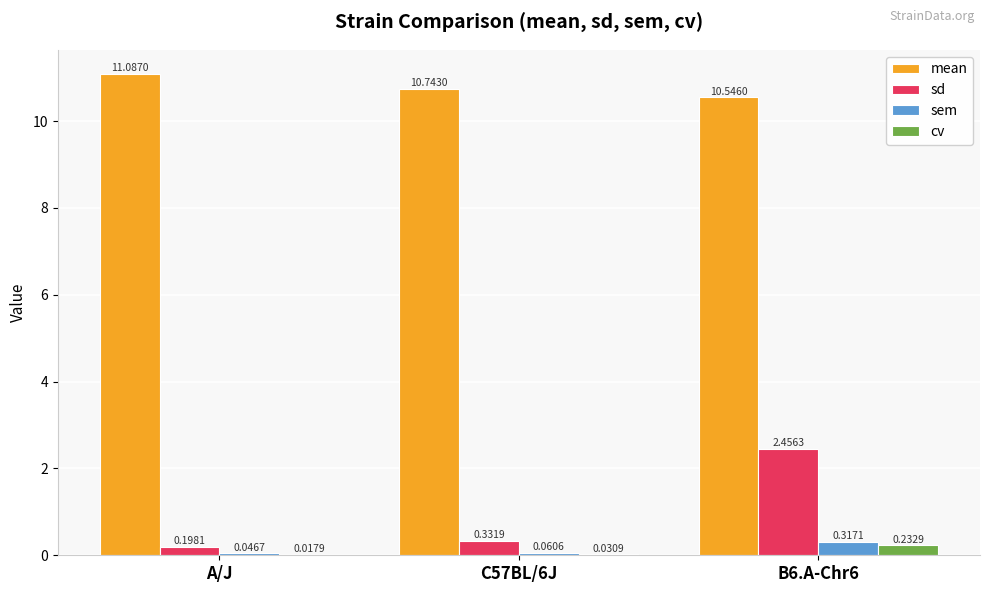

Which series has the largest total across all categories?

mean